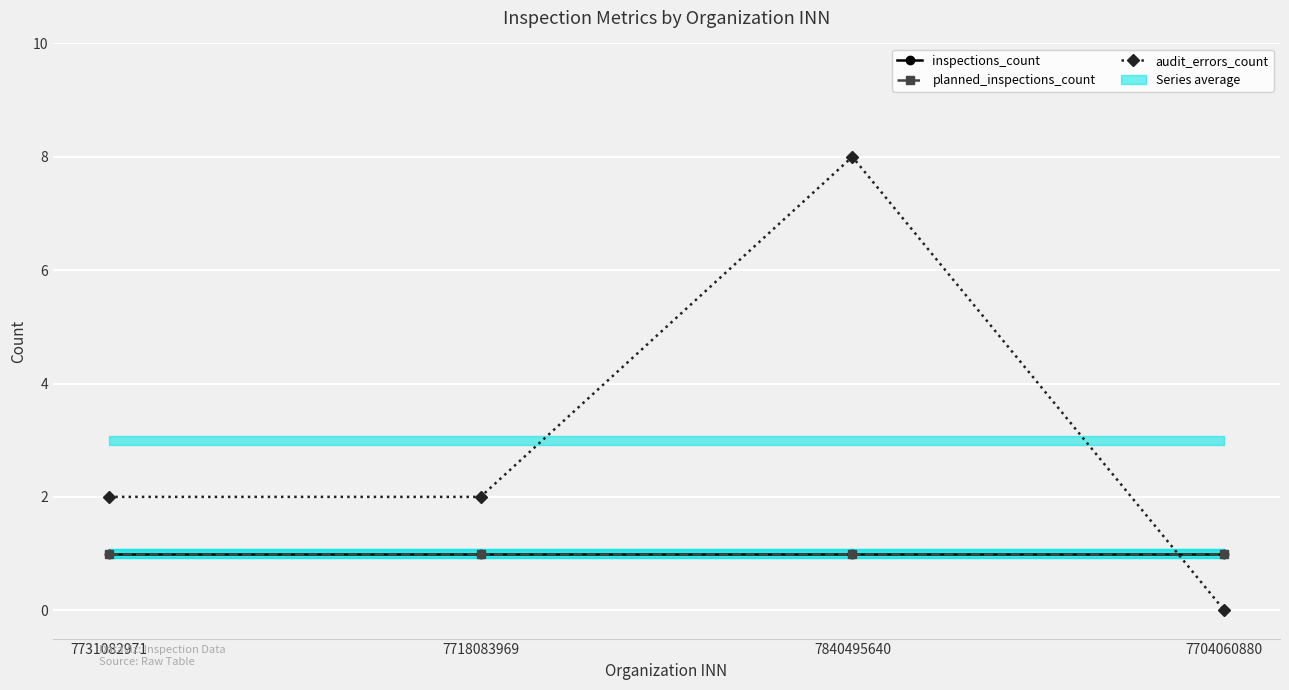

Count the number of data series in this chart.

3